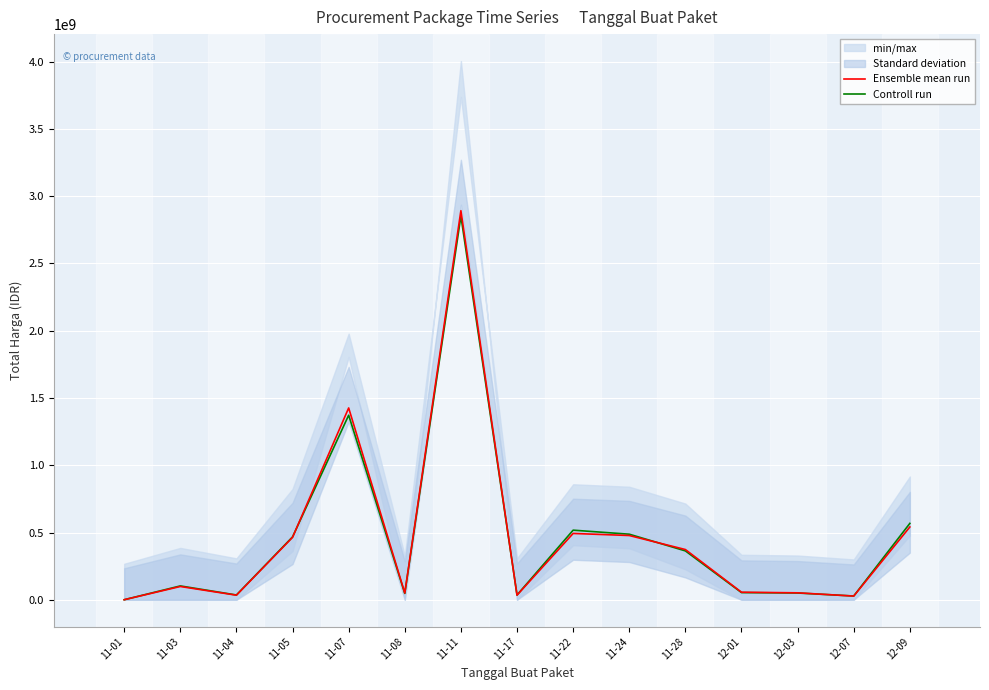

What is the smallest value displayed?

333600.0